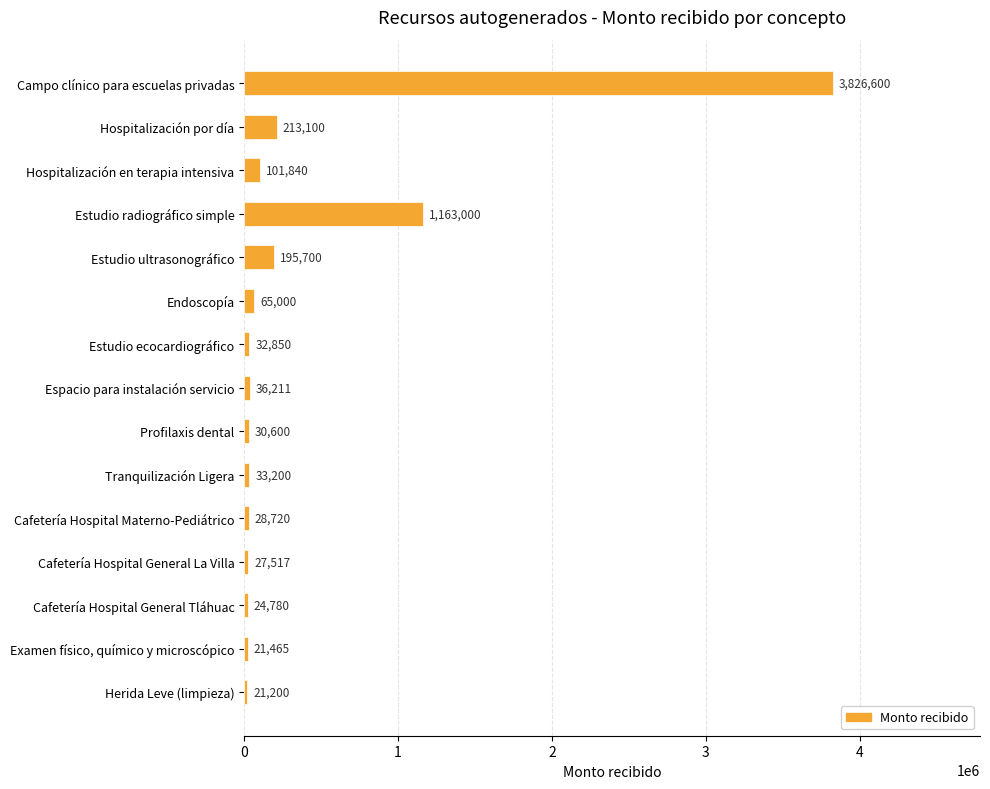

What is the difference between the maximum and minimum values?

3805400